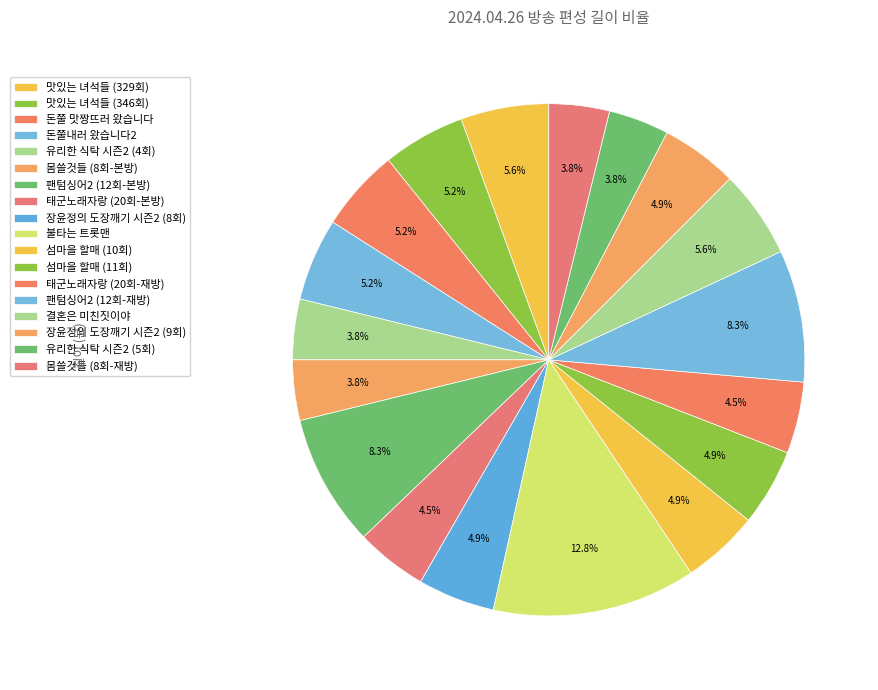

Is there any slice that represents more than half of the pie?

No